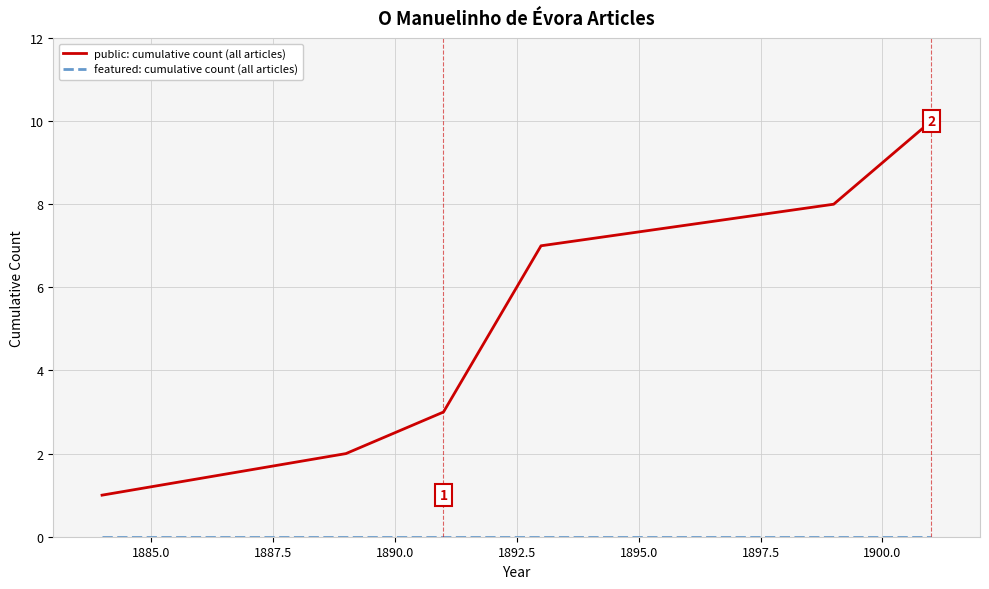

Which series has the widest spread of values?

public: cumulative count (all articles)